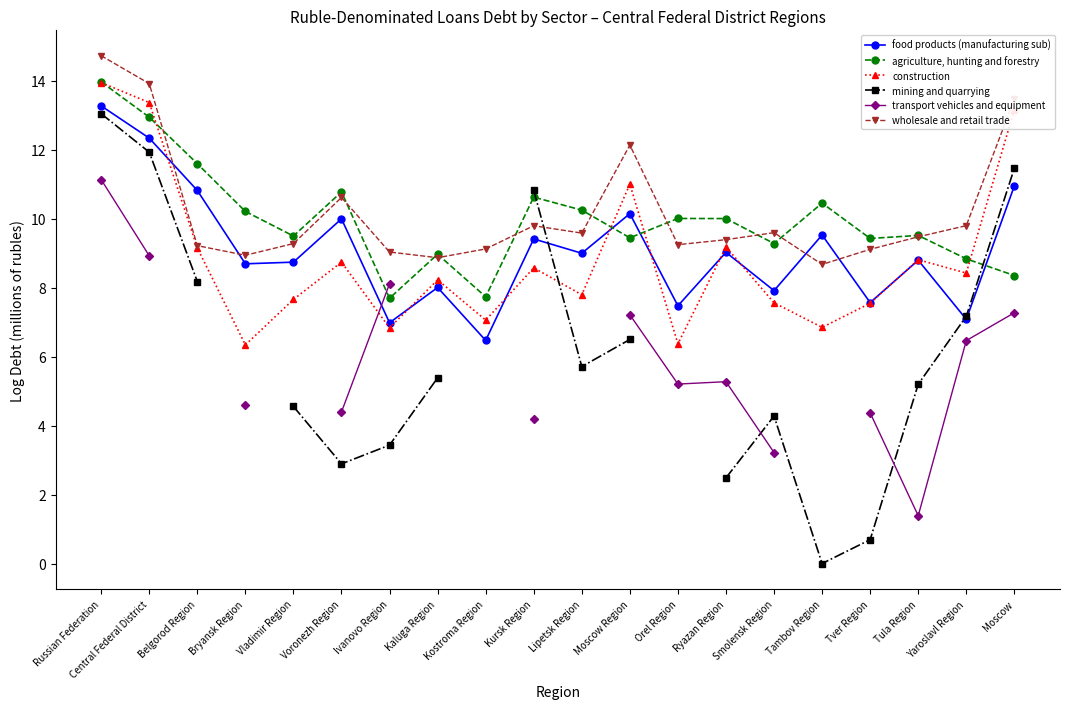

True or false: wholesale and retail trade has a value of 9.0 at Central Federal District.

False